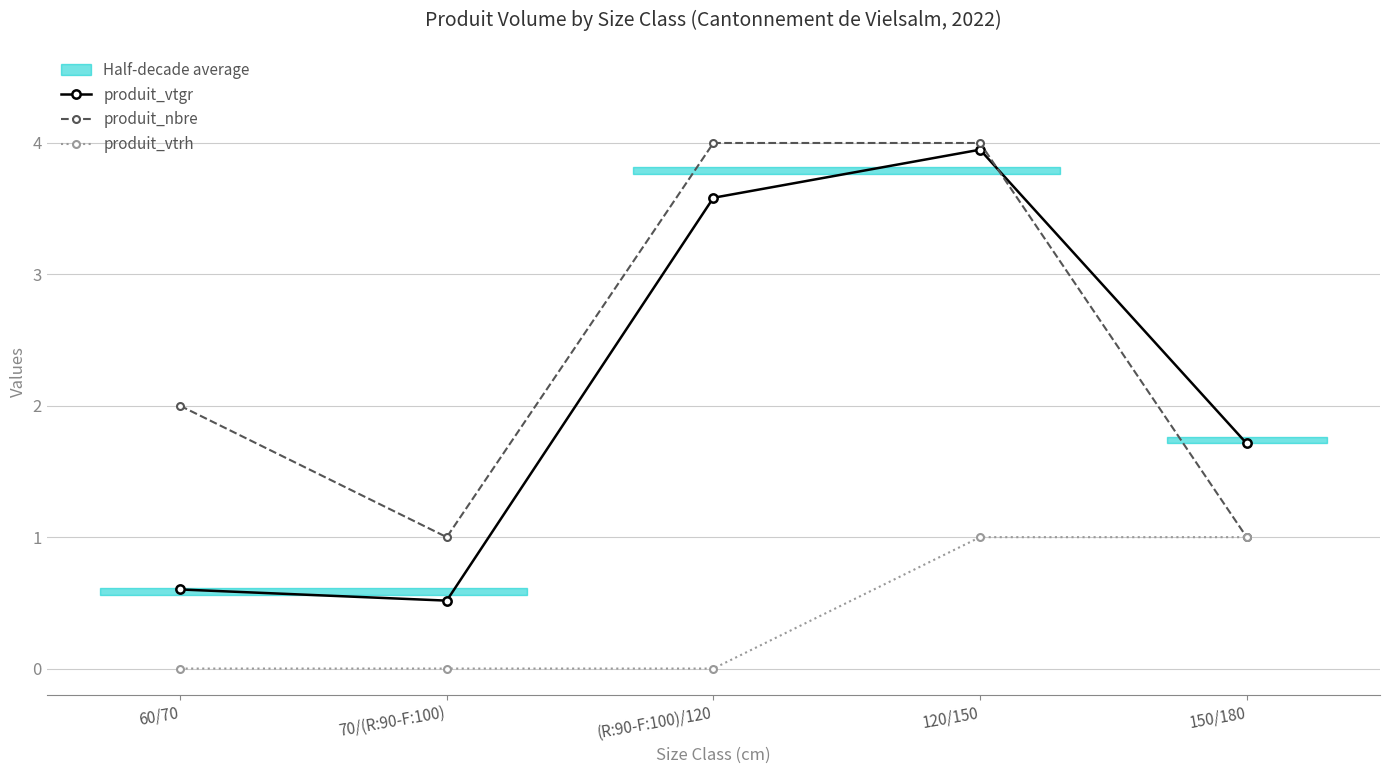

At which label is produit_vtrh closest to 0?

60/70